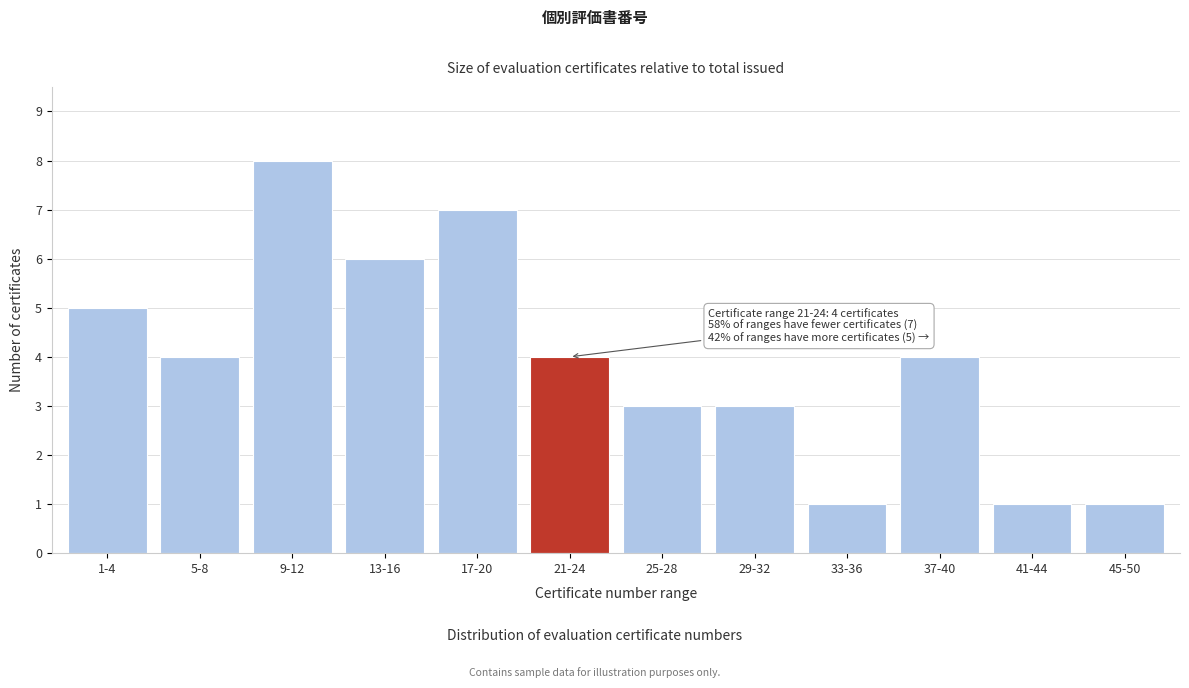

Reading left to right, transcribe all the data shown in this chart.

5	4	8	6	7	4	3	3	1	4	1	1